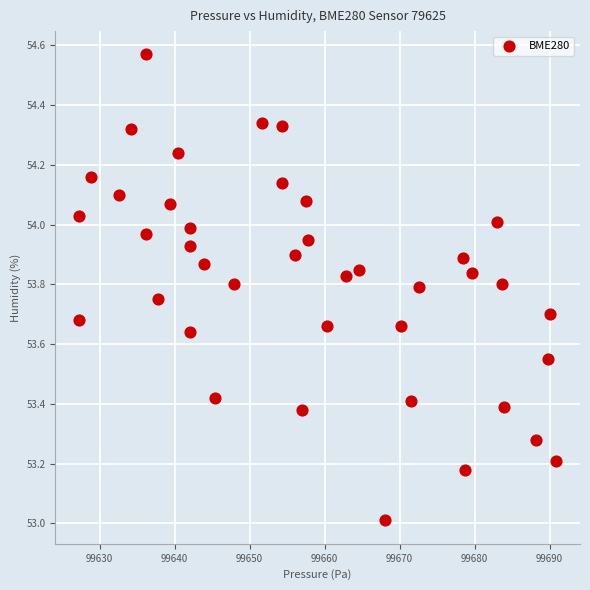

What is the range of X values (max minus min)?

63.6